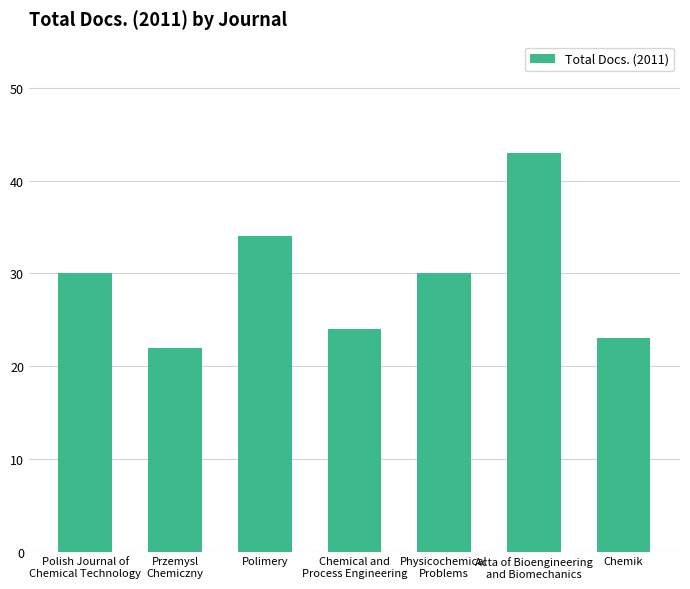

Reading right to left, extract all data points from this chart.

23	43	30	24	34	22	30